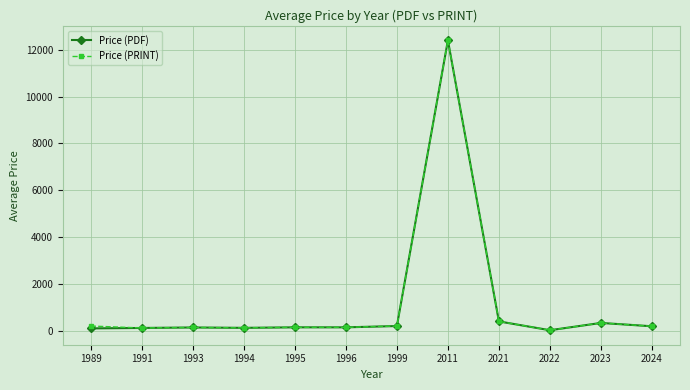

What is the sum of the Price (PRINT) values at 1989 and 2021?

595.0